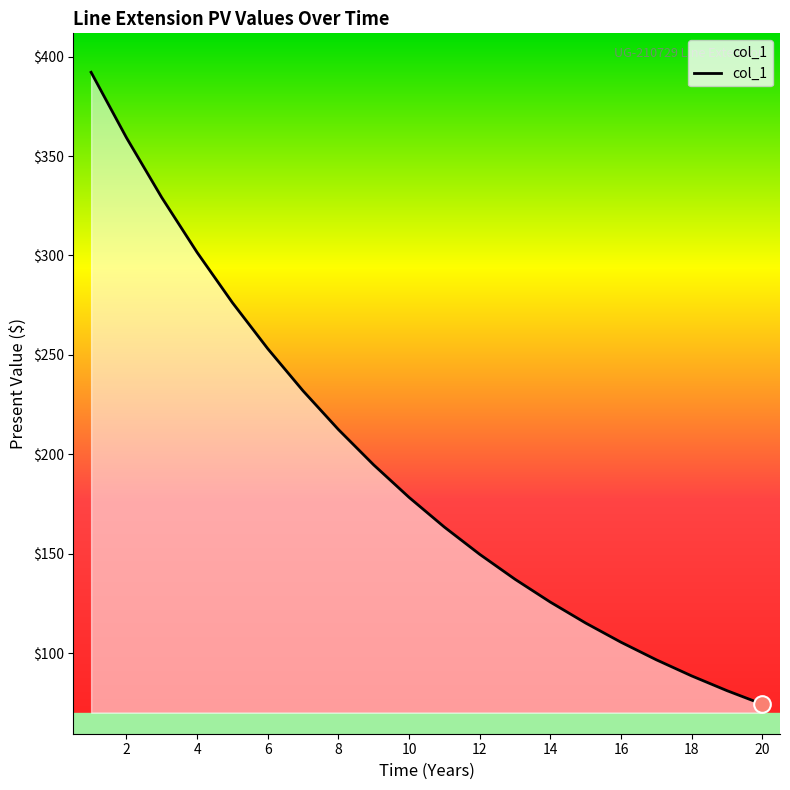

How many values are below 178?

10